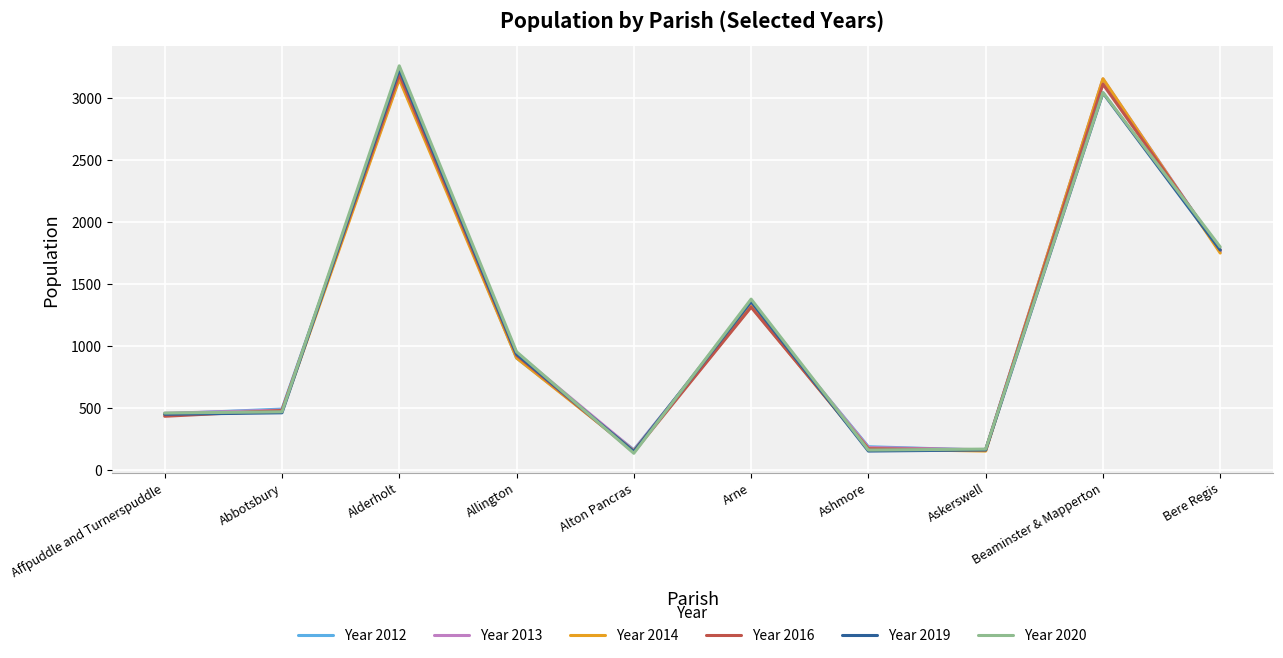

What is the difference between the second highest and second lowest values in the Year 2013 series?

2994